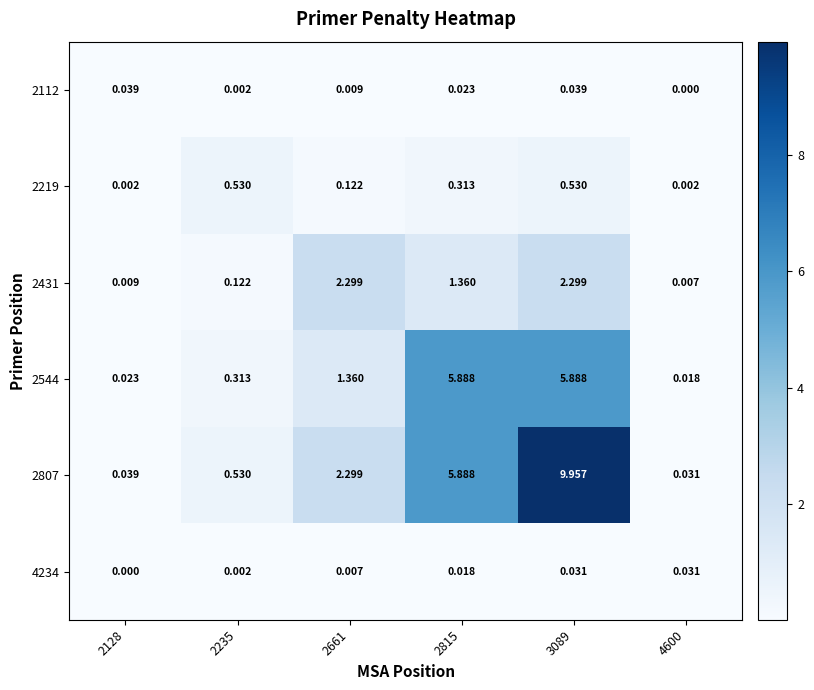

Which series has the largest total across all categories?

2807